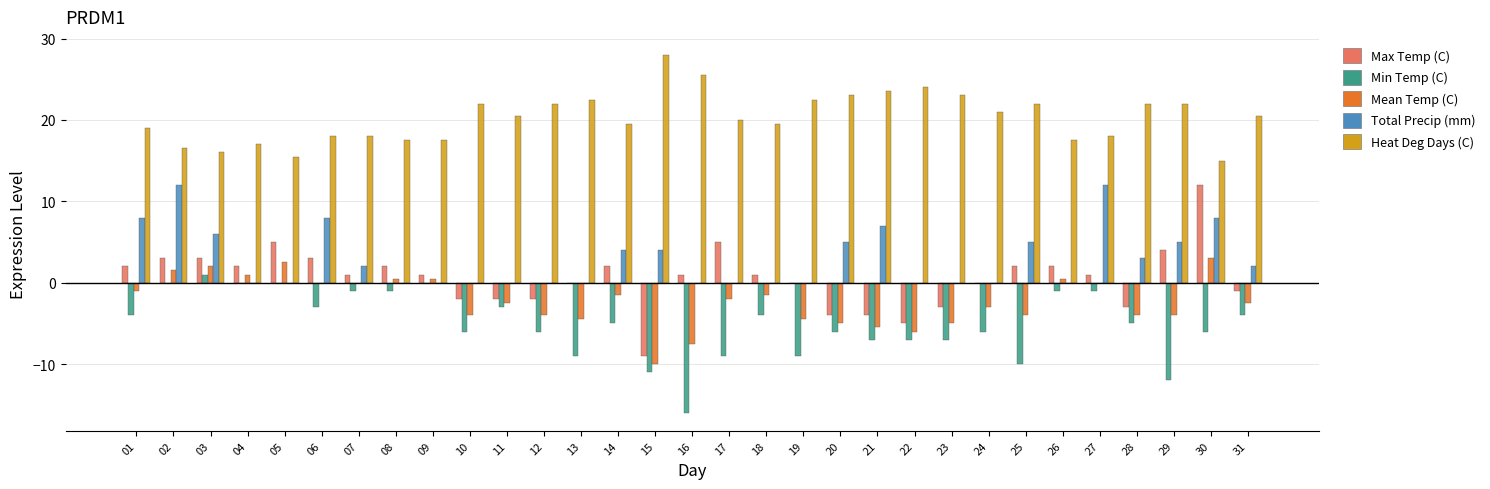

What is the approximate value of Total Precip (mm) at 07?

2.0